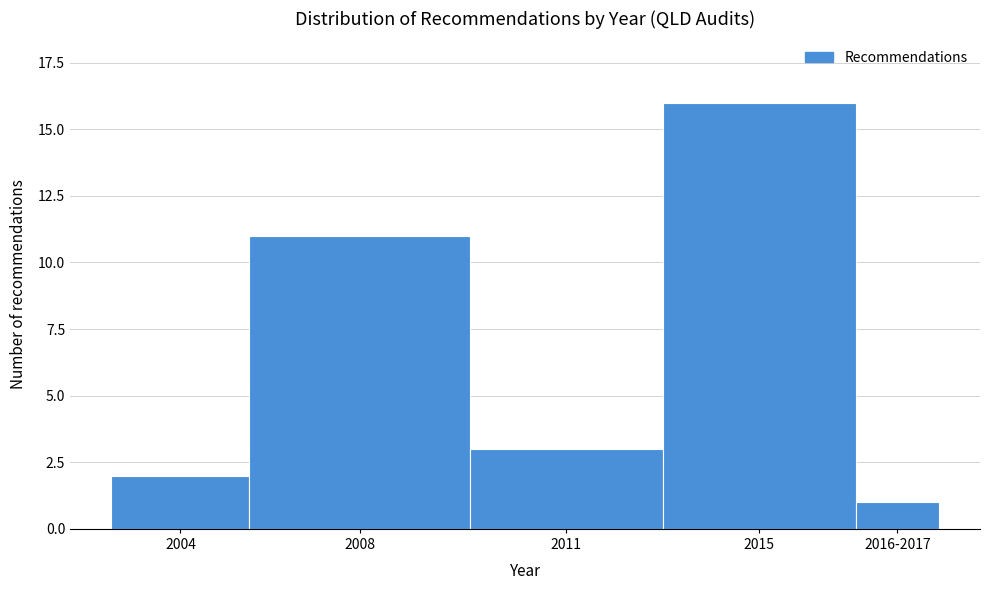

Reading left to right, extract all data points from this chart.

2	11	3	16	1